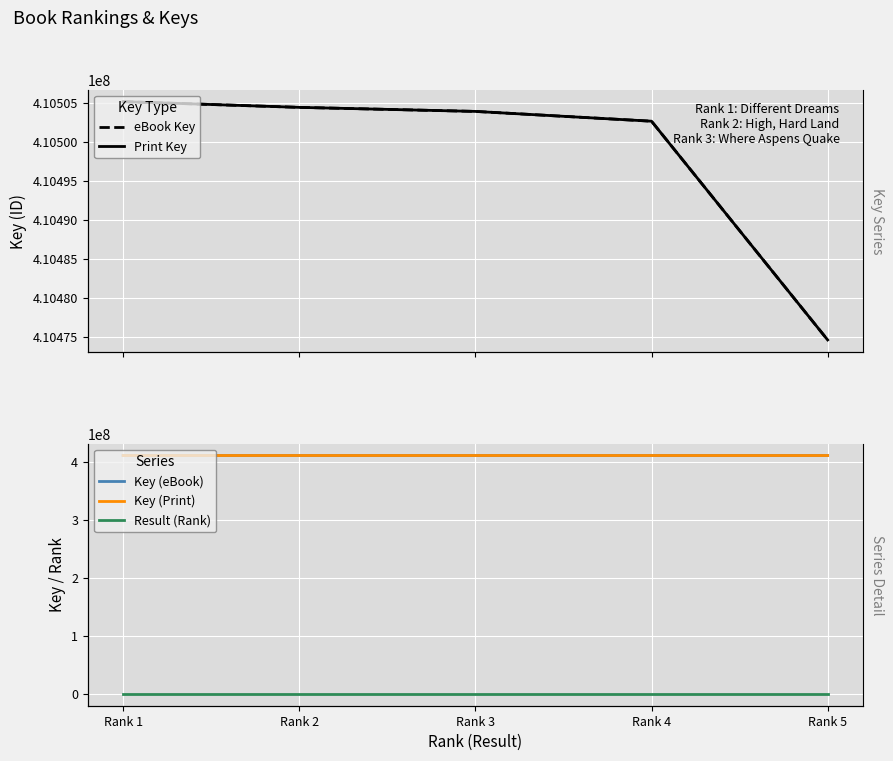

Which category has the highest value in the Result (Rank) series?

Rank 5